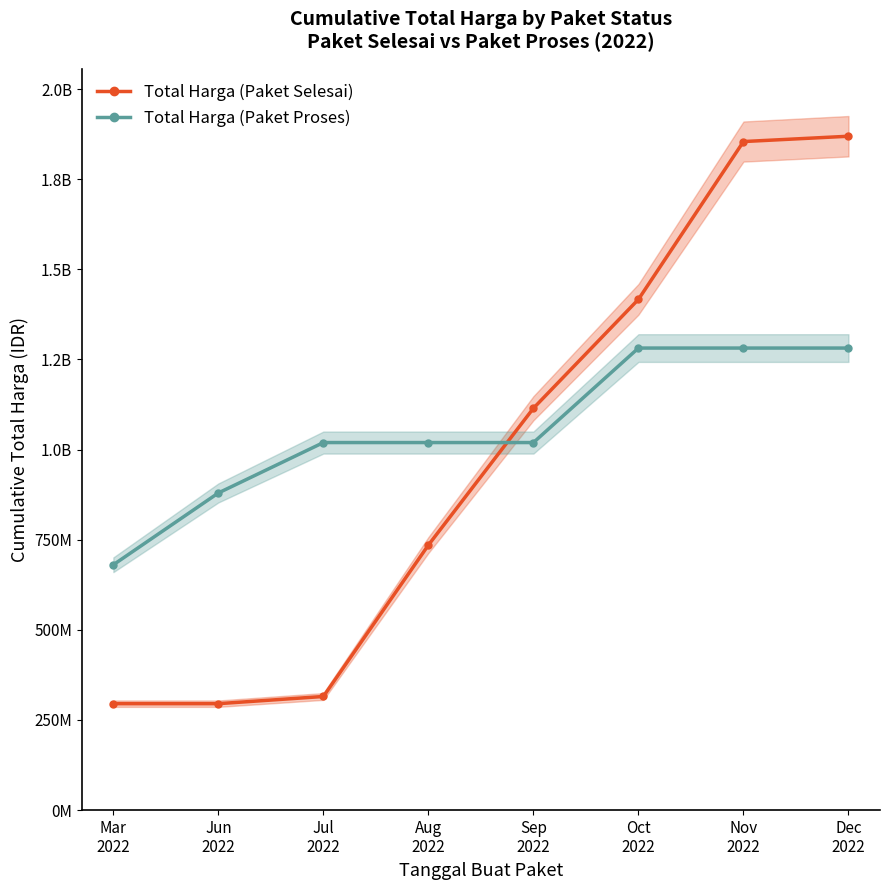

What is the difference between the maximum and minimum values in the Total Harga (Paket Proses) series?

601118150